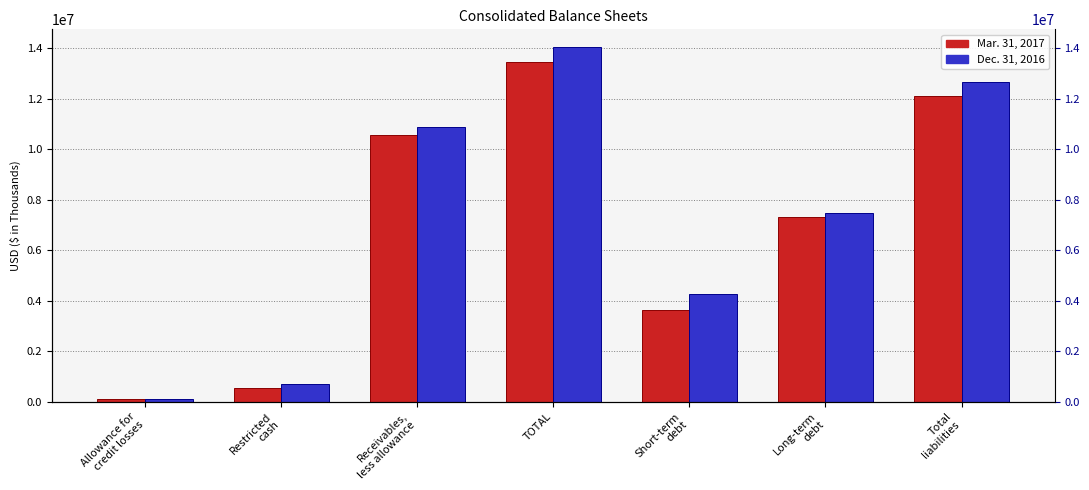

Is the value of Mar. 31, 2017 at TOTAL greater than the value of Dec. 31, 2016 at Short-term
debt?

Yes